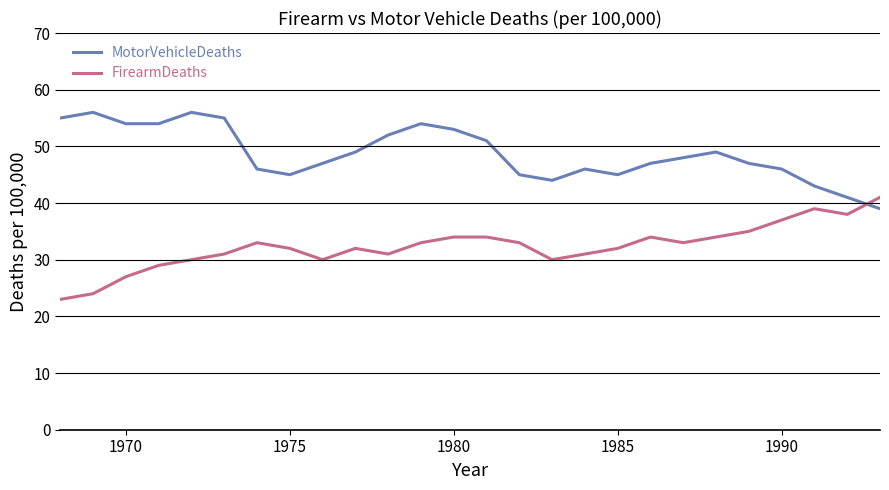

What is the sum of all MotorVehicleDeaths values?

1267